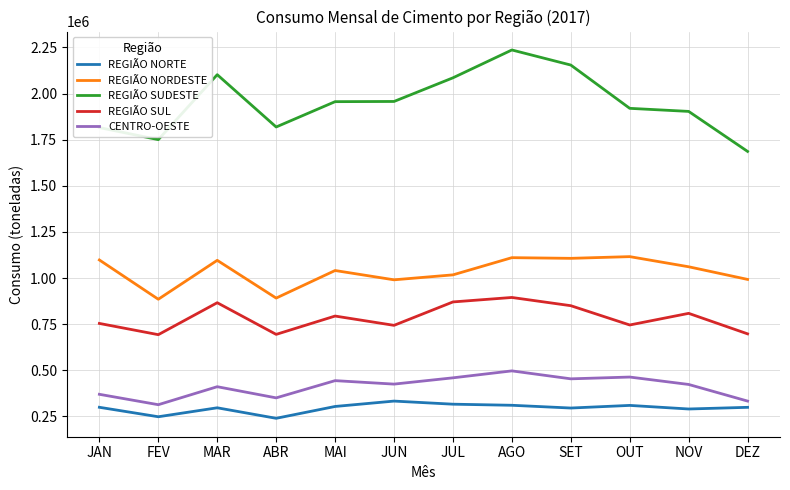

What position from the right is SET?

4